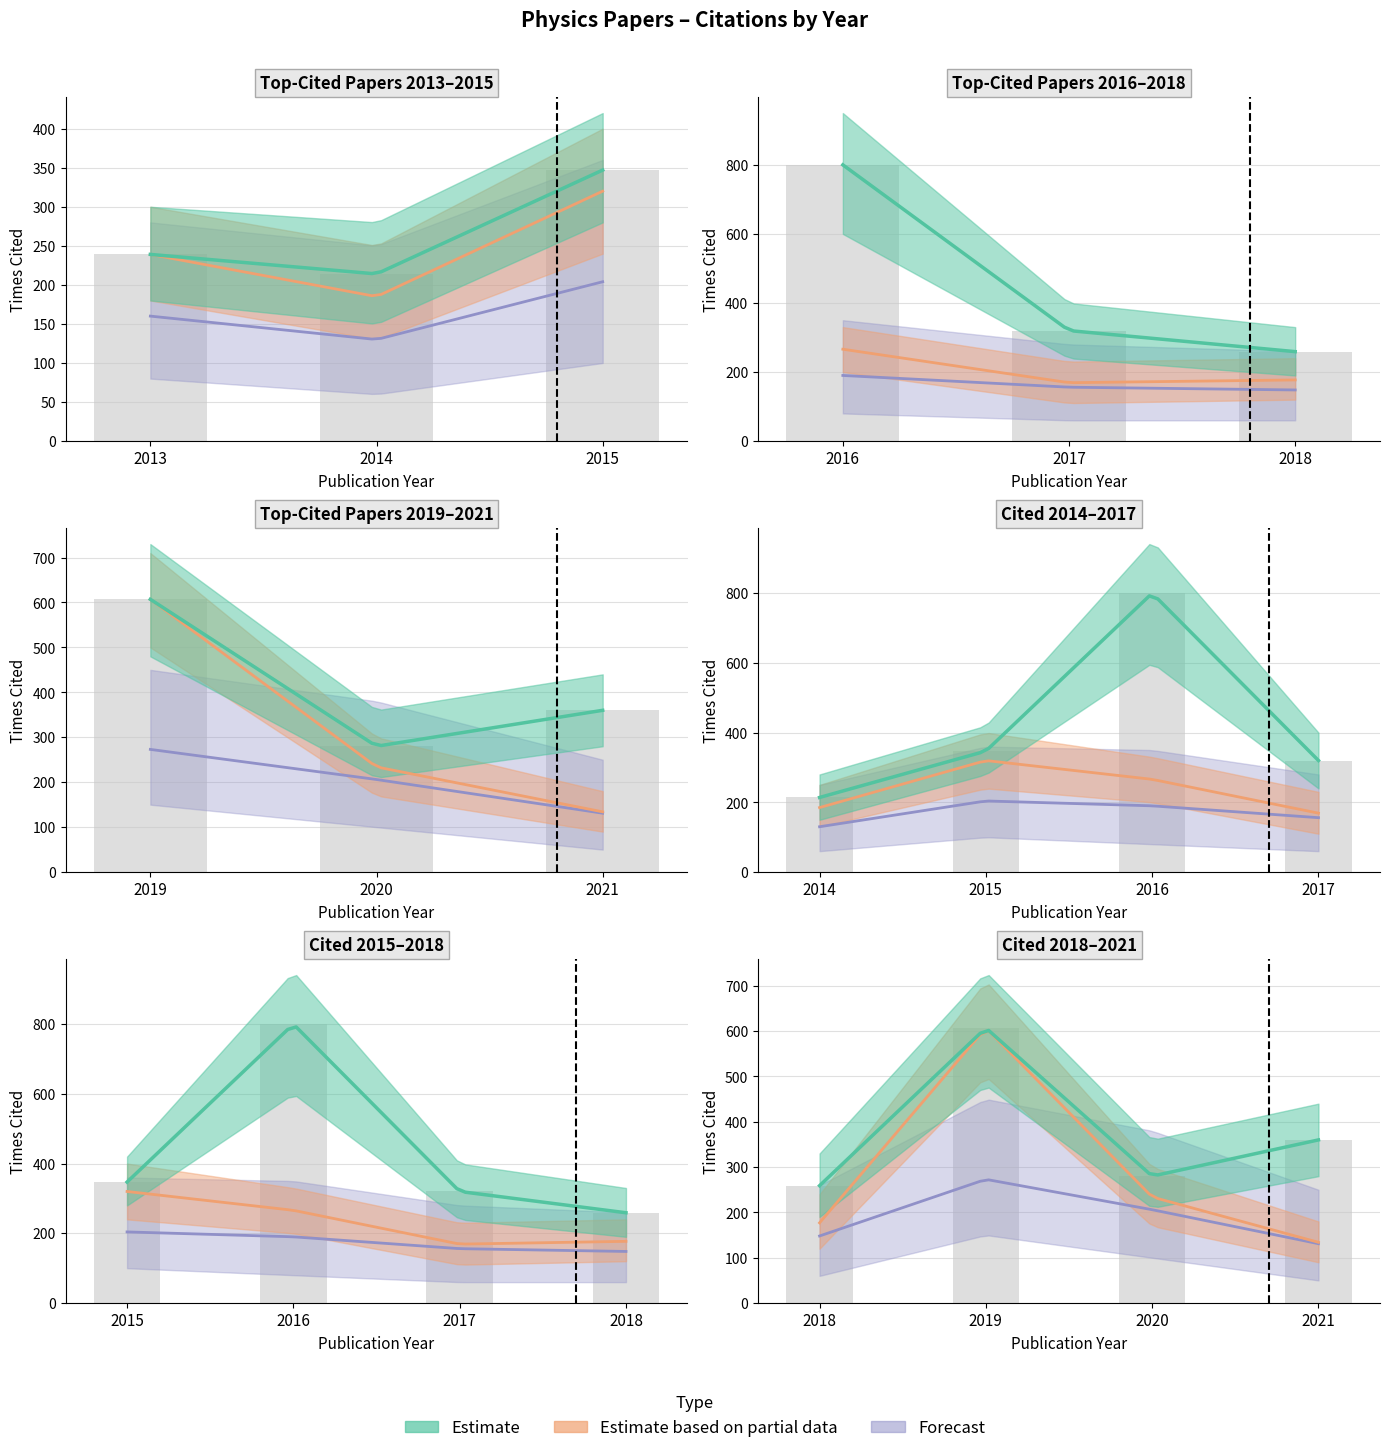

Are the bars horizontal?

No